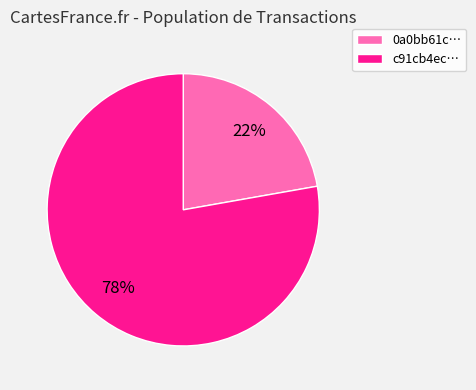

To the nearest percent, what is the average slice percentage?

50%